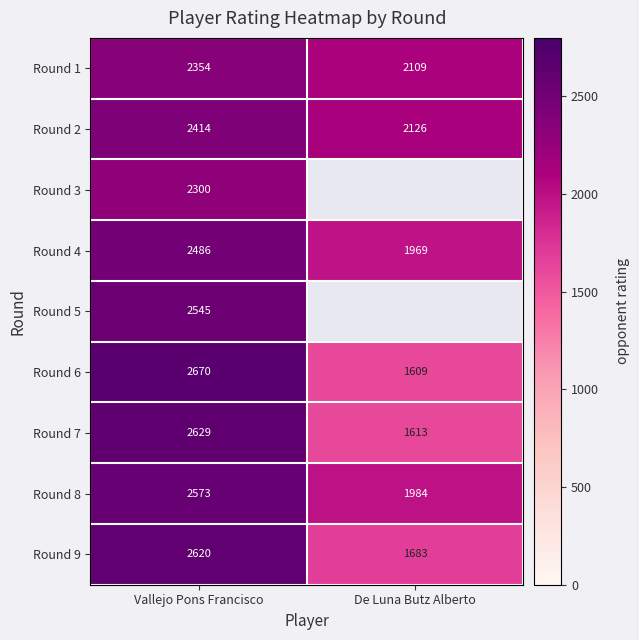

What is the greatest value displayed?

2670.0